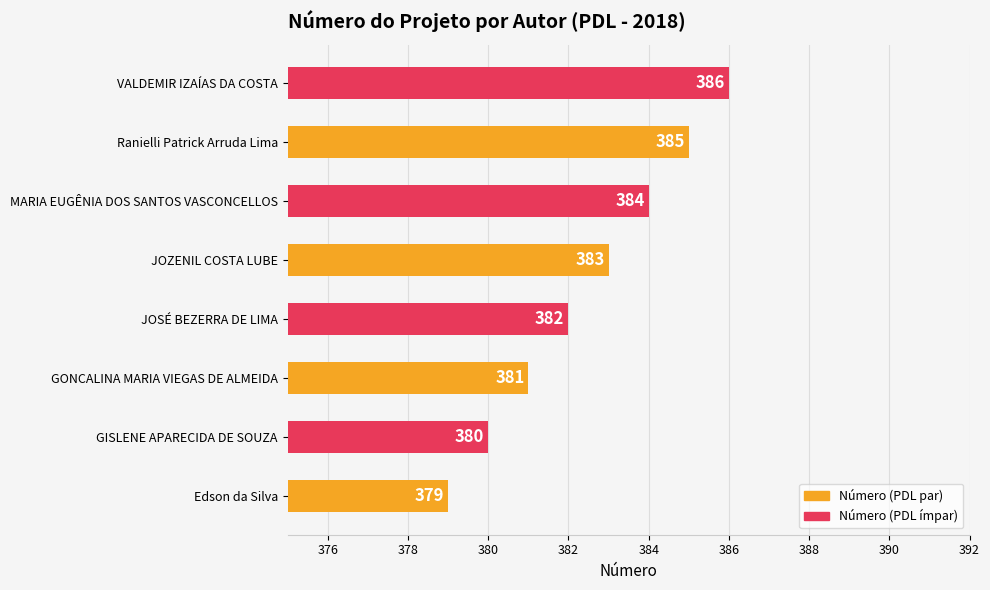

Where is the data nearest to the value 382?

JOSÉ BEZERRA DE LIMA